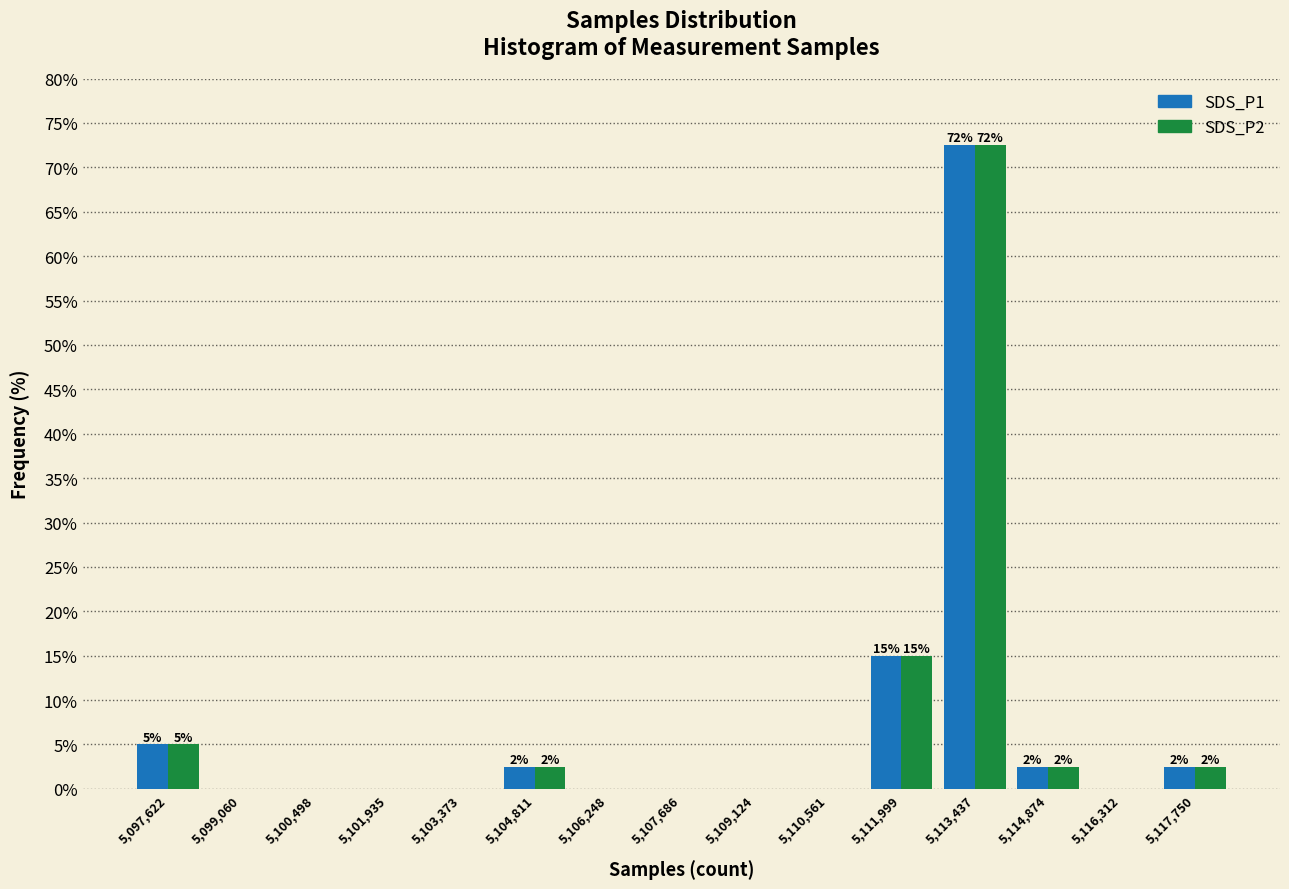

In the SDS_P2 series, which range on the x-axis has the tallest bar?

5112800 to 5114200